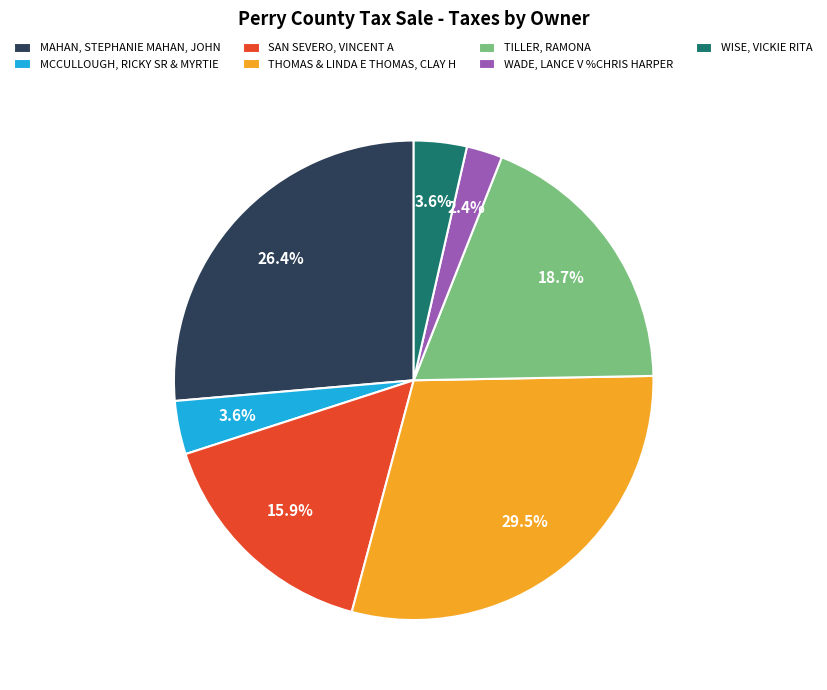

To the nearest percent, what percentage of the pie is WADE, LANCE V %CHRIS HARPER?

2%